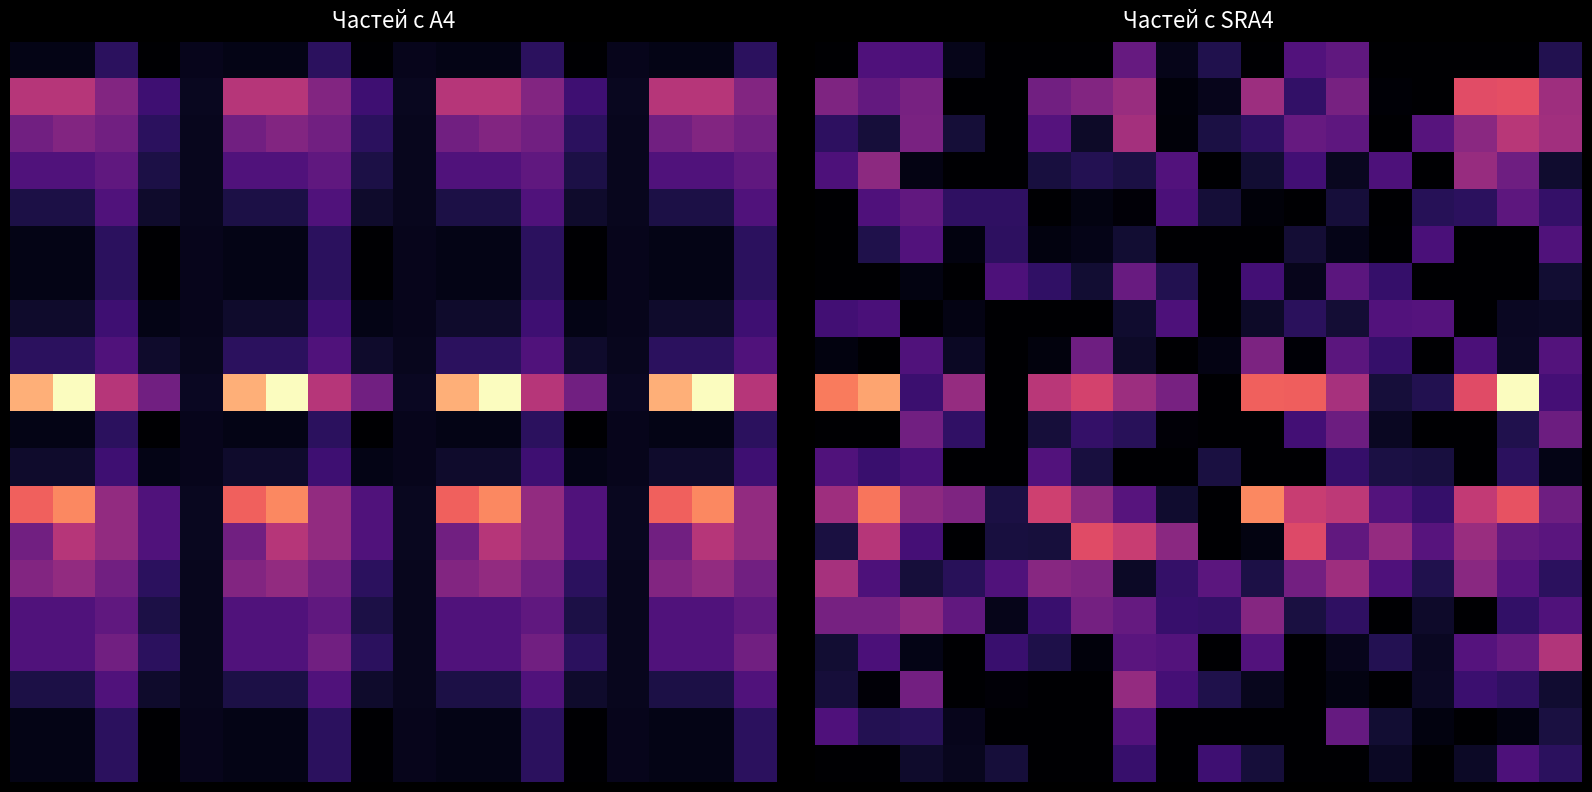

Which has a higher value, 9 or 17?

17